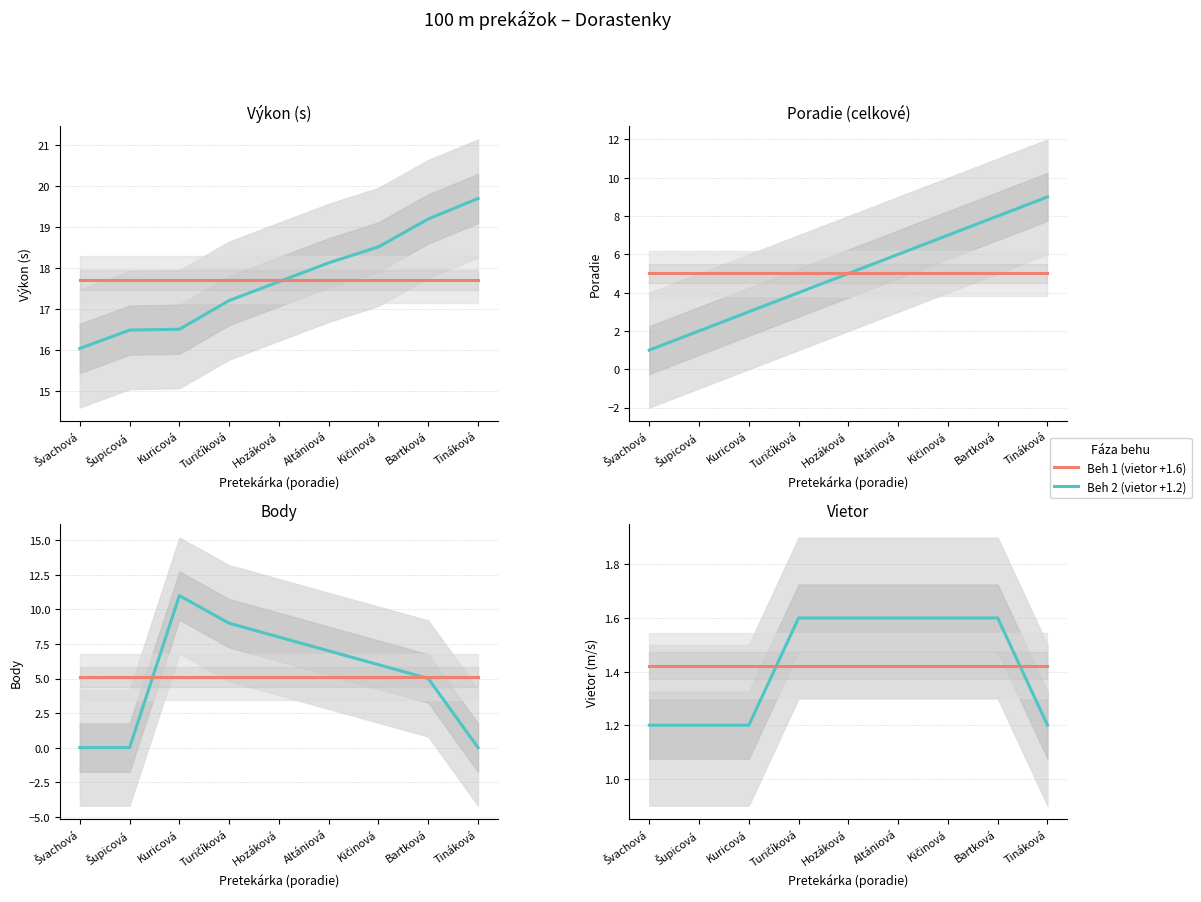

Count the number of categories in the chart.

9